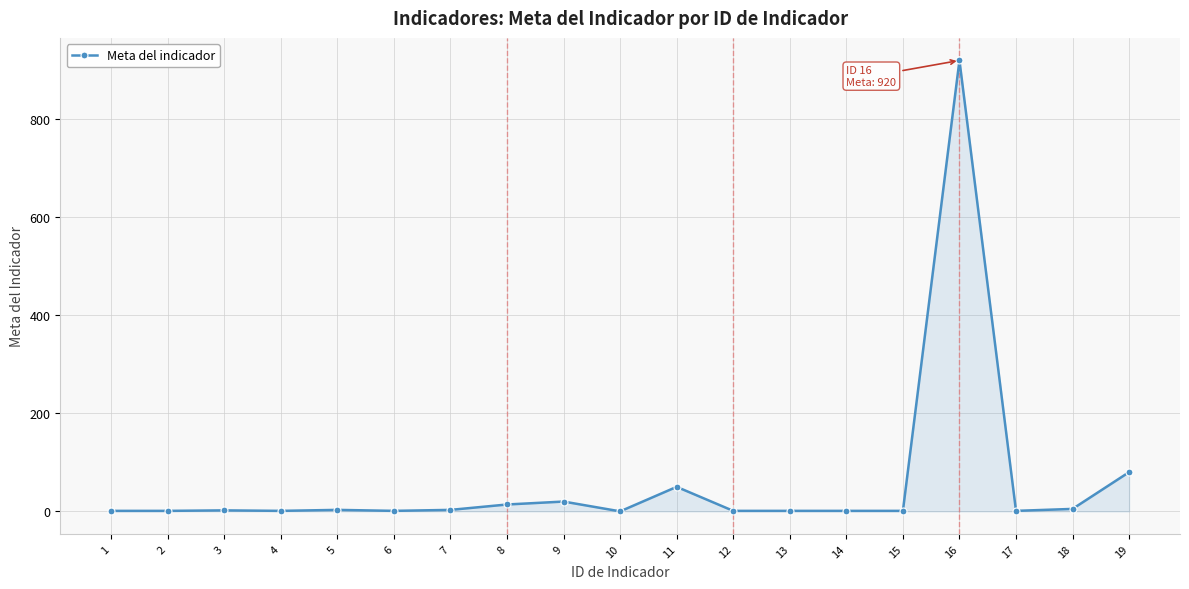

True or false: there are more than 0 points higher than both neighbors.

True